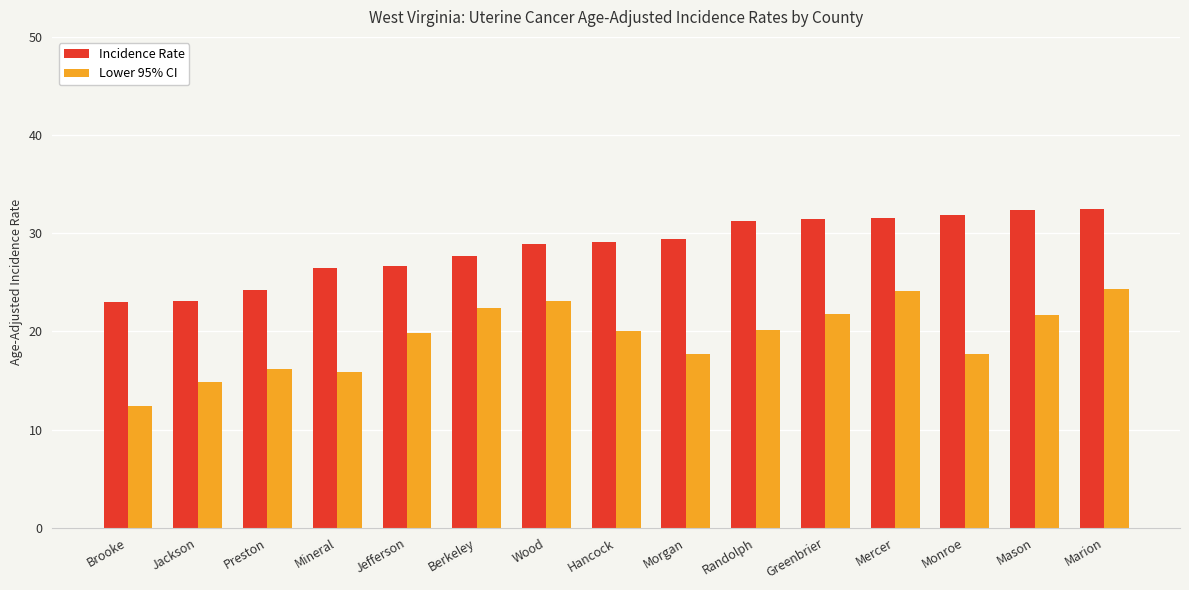

Which series has the widest spread of values?

Lower 95% CI